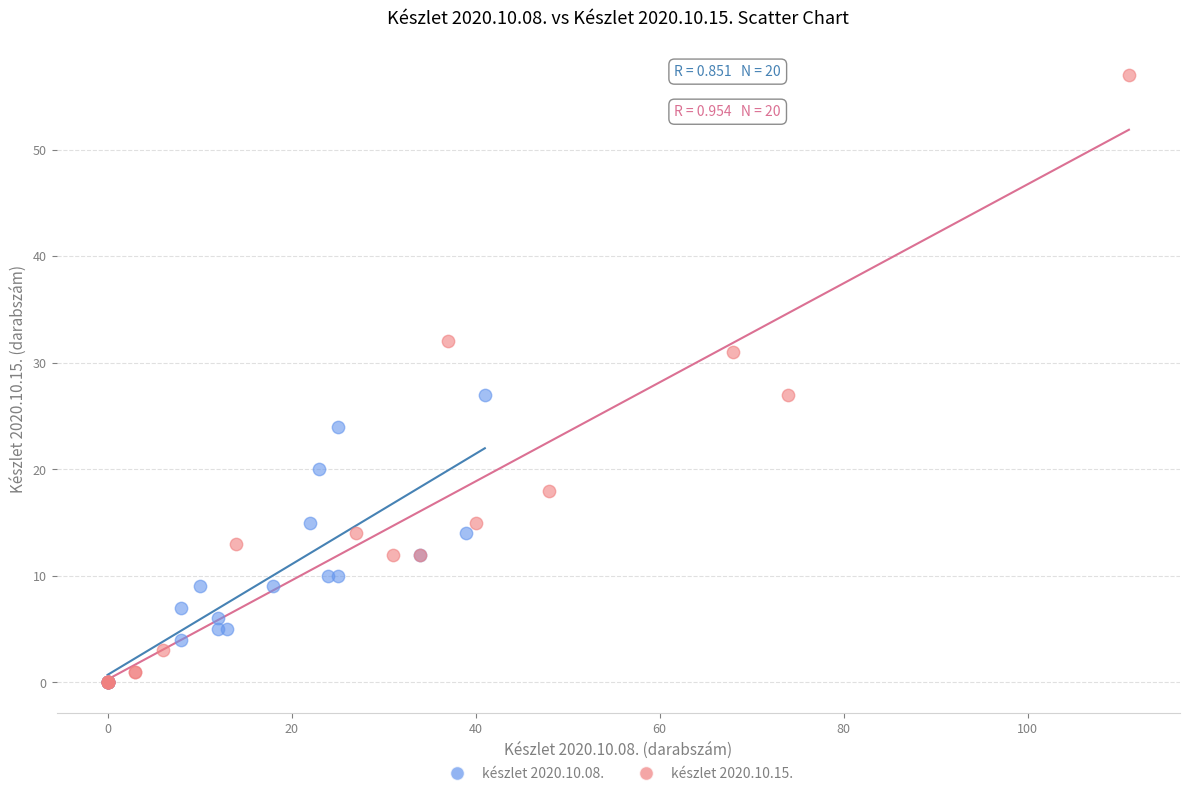

What are all the series names shown in the legend?

készlet 2020.10.08., készlet 2020.10.15.